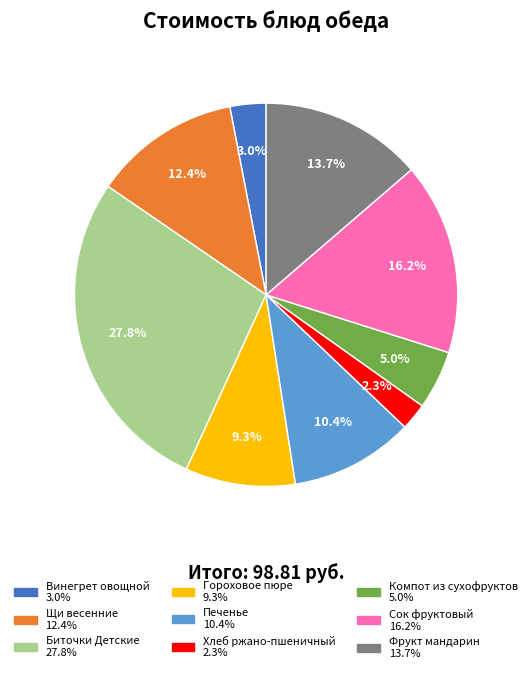

The Винегрет овощной slice represents 3% of the pie. True or false?

True